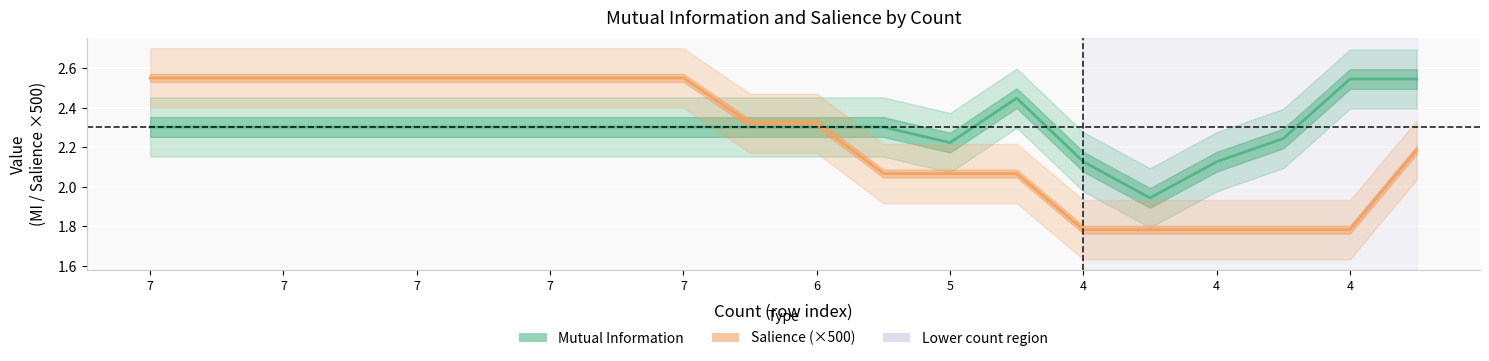

At which label does Salience (×500) first exceed 2?

7